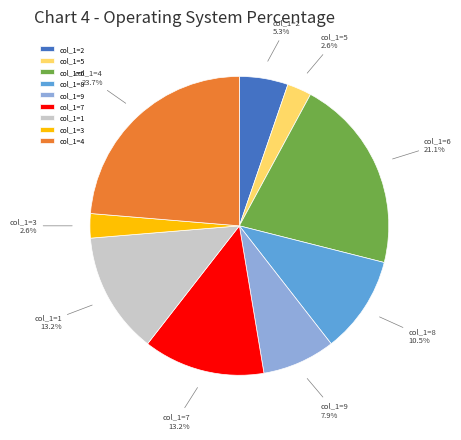

What is the total percentage of col_1=7 and col_1=9?

21.1%